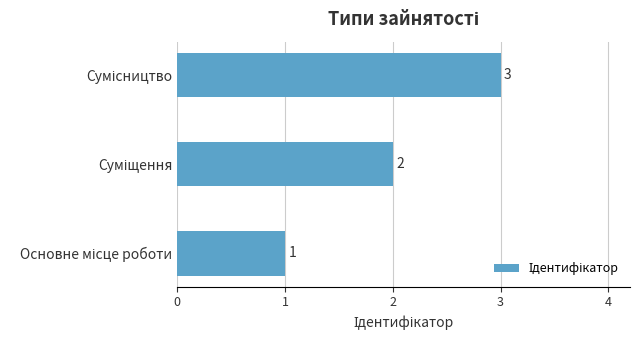

What is the sum of all values?

6